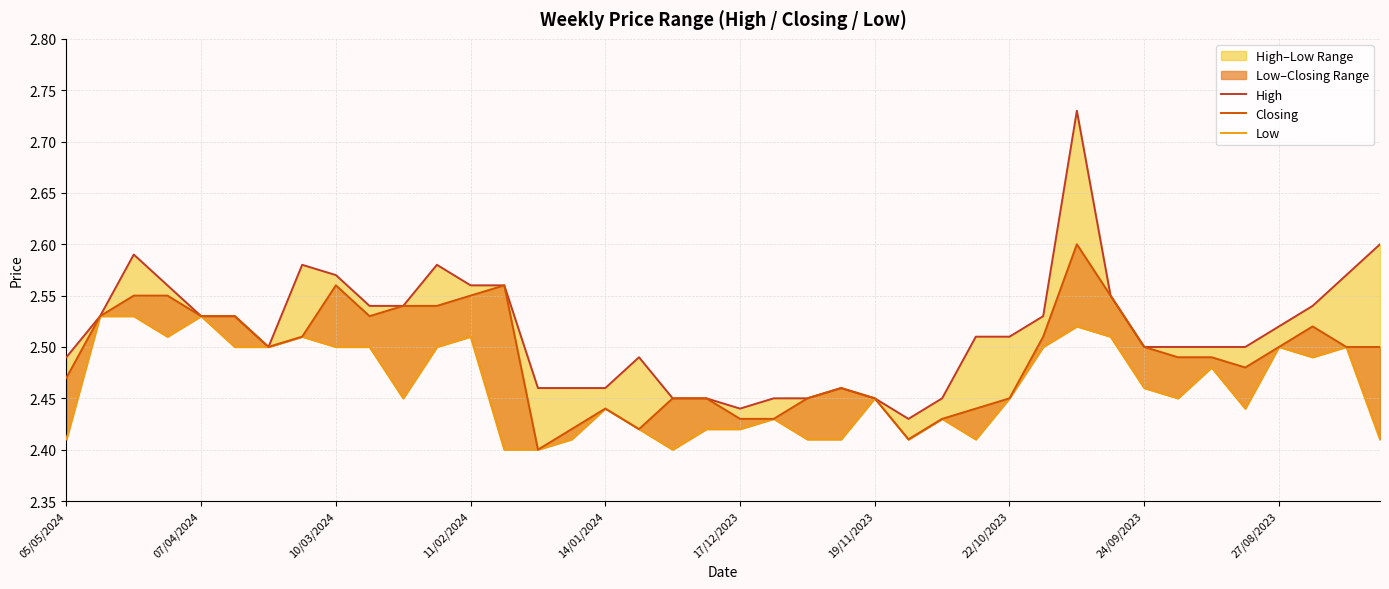

True or false: Low and High intersect in this chart.

False